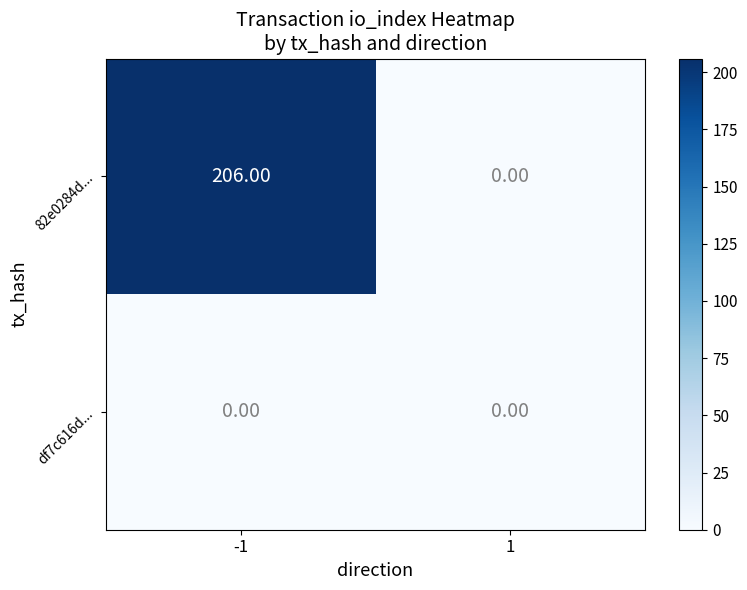

What is the spread (max minus min) of values at -1?

206